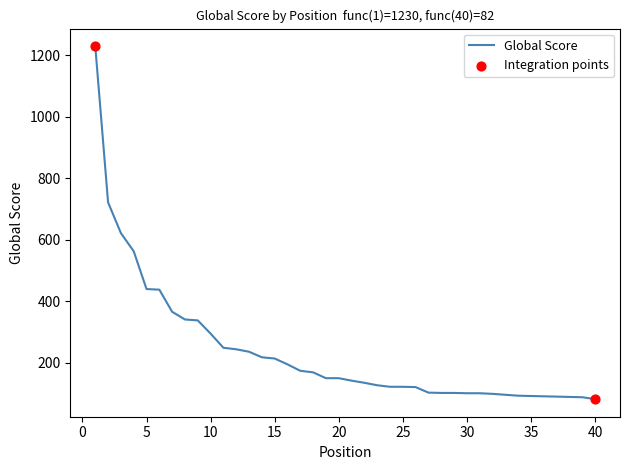

What is the minimum value shown in the chart?

82